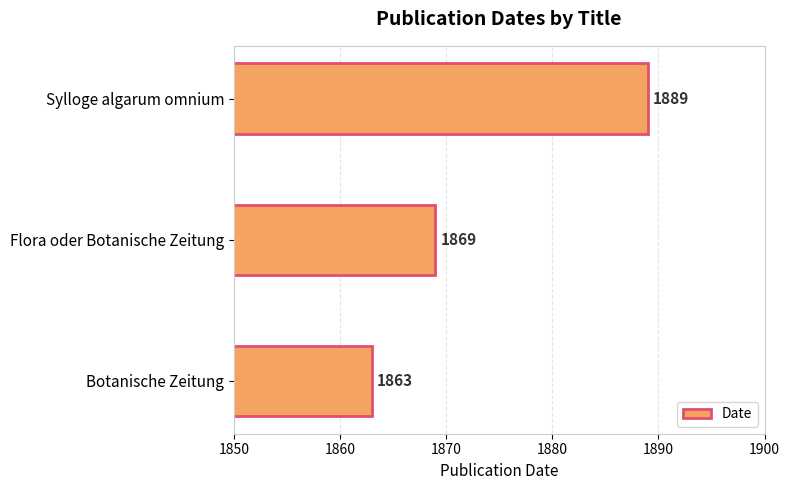

How many bars are there in total?

3